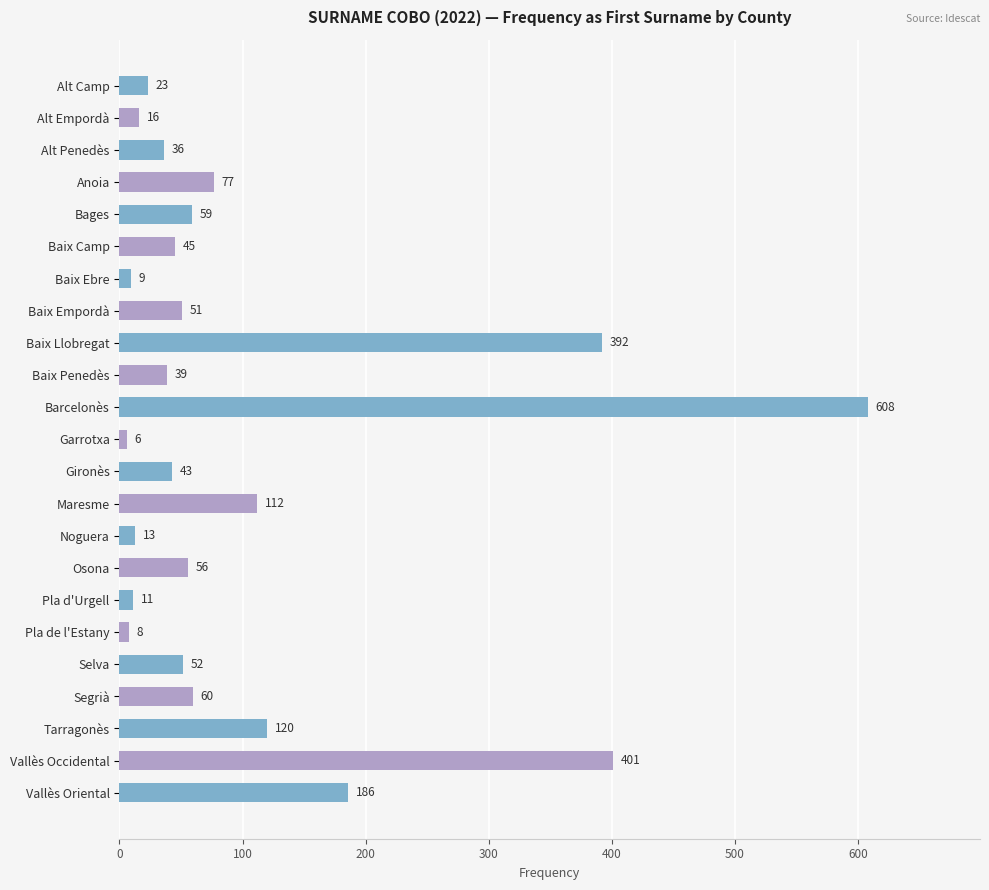

List the labels in order of value, largest first.

Barcelonès, Vallès Occidental, Baix Llobregat, Vallès Oriental, Tarragonès, Maresme, Anoia, Segrià, Bages, Osona, Selva, Baix Empordà, Baix Camp, Gironès, Baix Penedès, Alt Penedès, Alt Camp, Alt Empordà, Noguera, Pla d'Urgell, Baix Ebre, Pla de l'Estany, Garrotxa